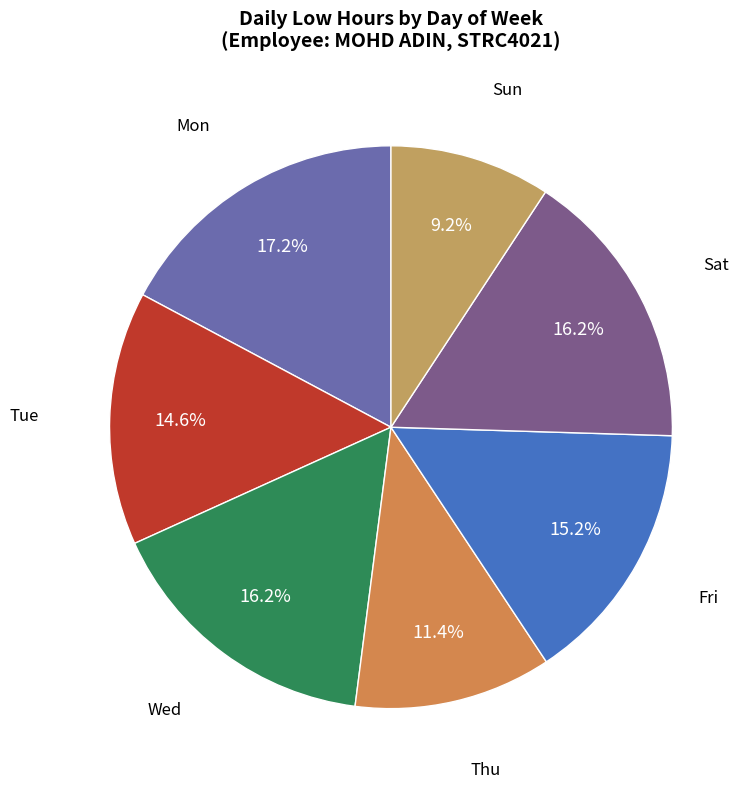

How many slices are in this pie chart?

7